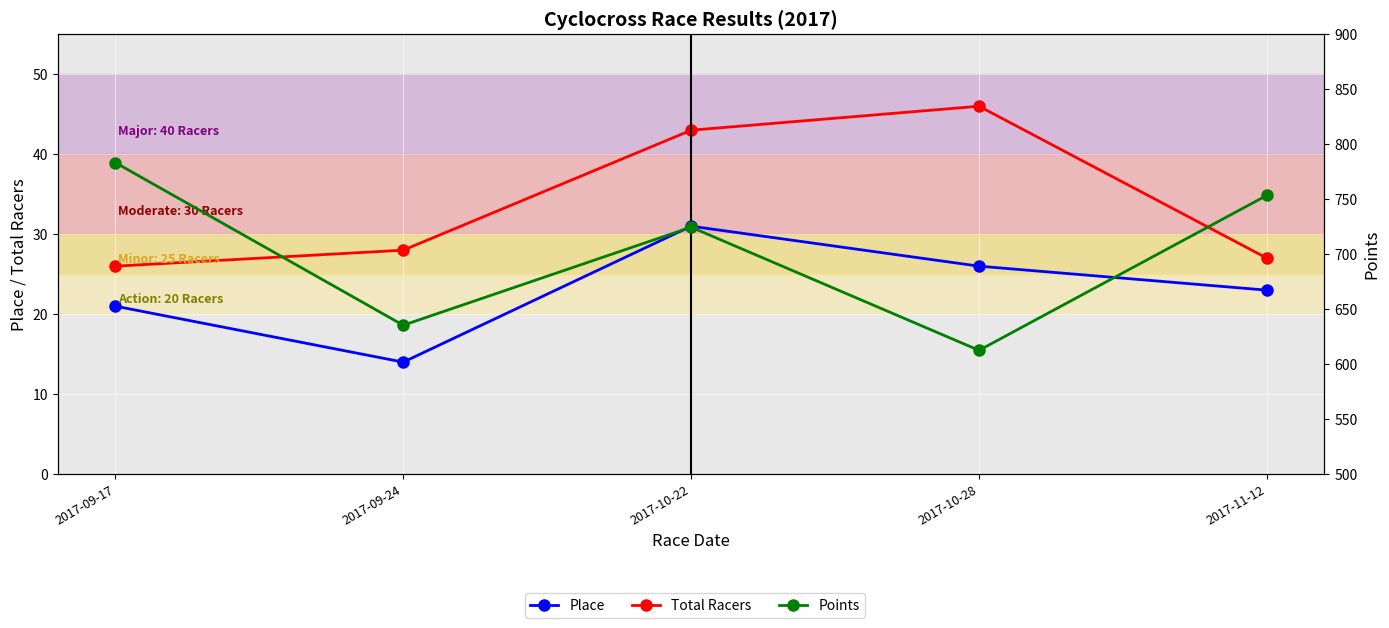

What is the value of the Total Racers point at the 3rd from the left?

43.0